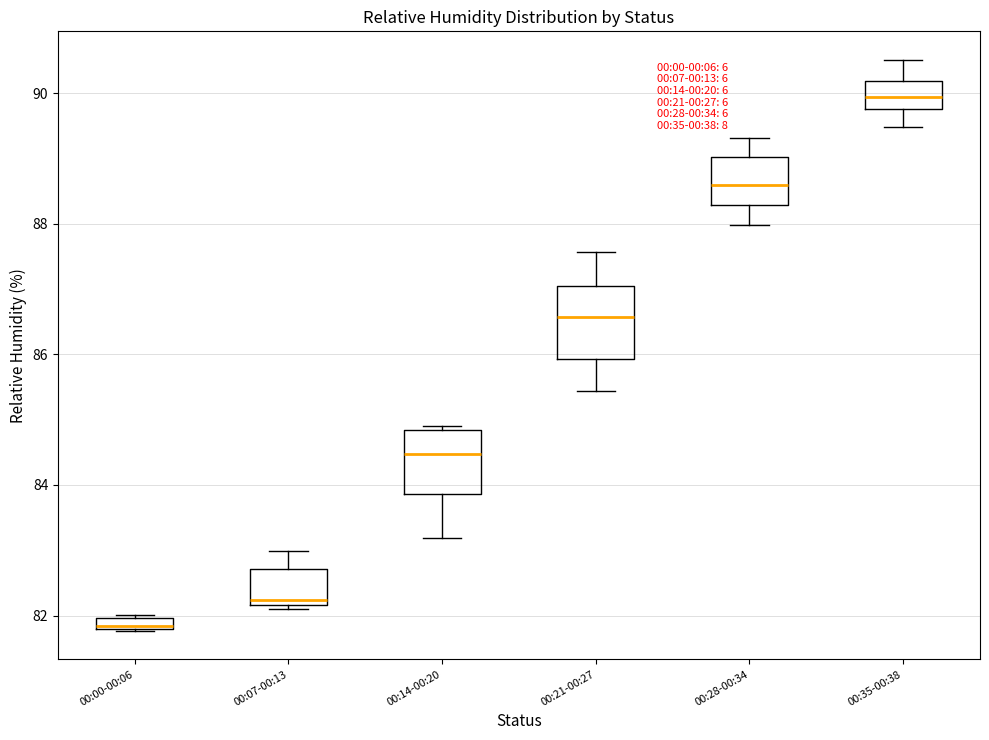

Which box's median line is the highest?

00:35-00:38